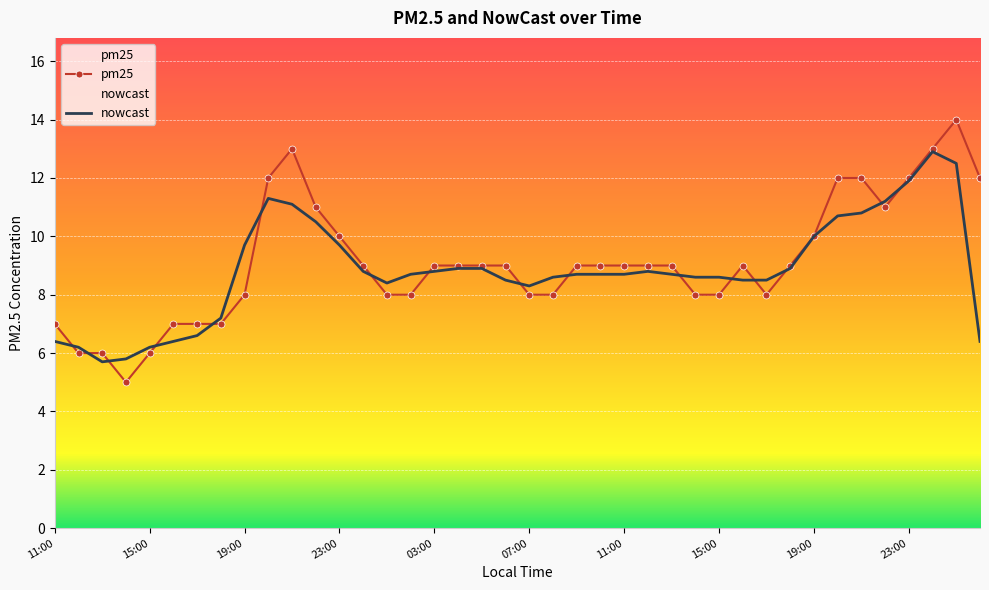

Is this an area chart (filled region under the line)?

No